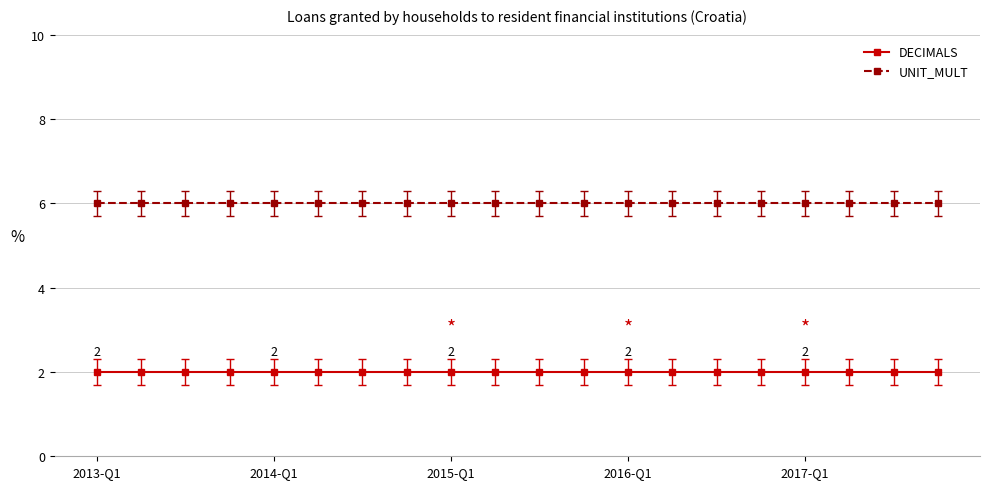

What is the minimum value for UNIT_MULT?

6